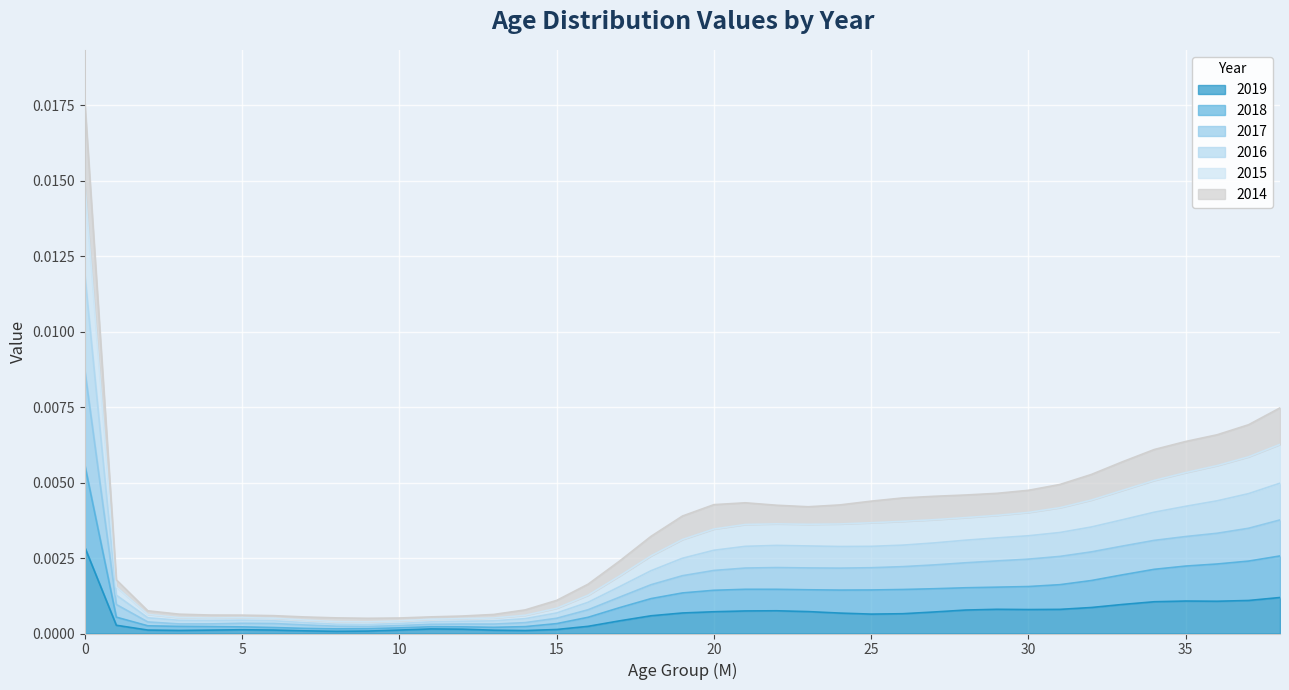

True or false: 2014 and 2016 intersect in this chart.

False